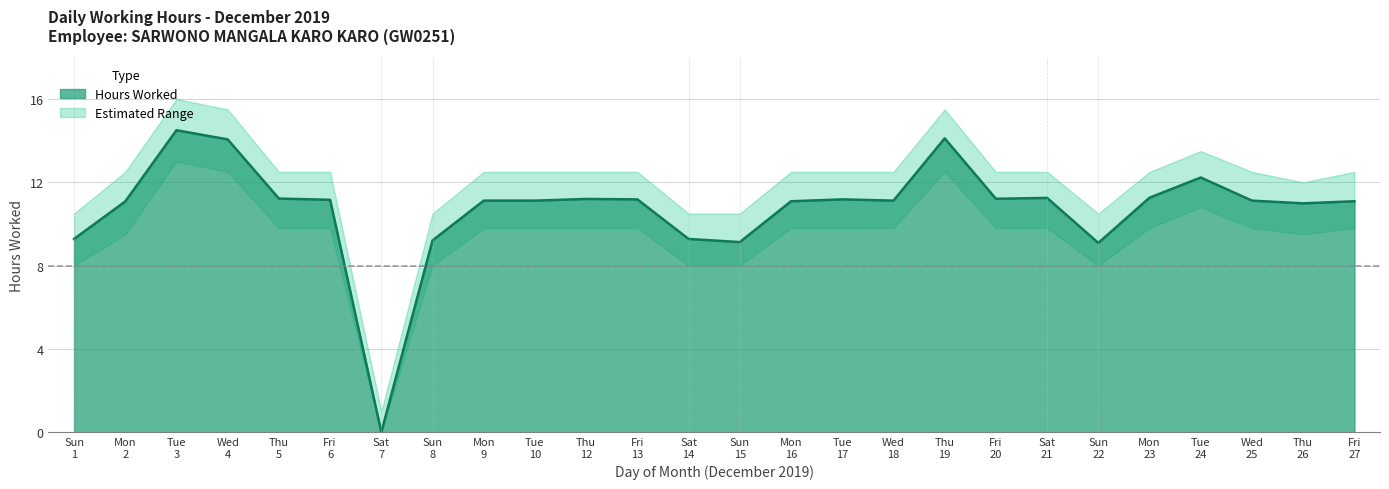

How many values in the Hours Worked series exceed 11?

19